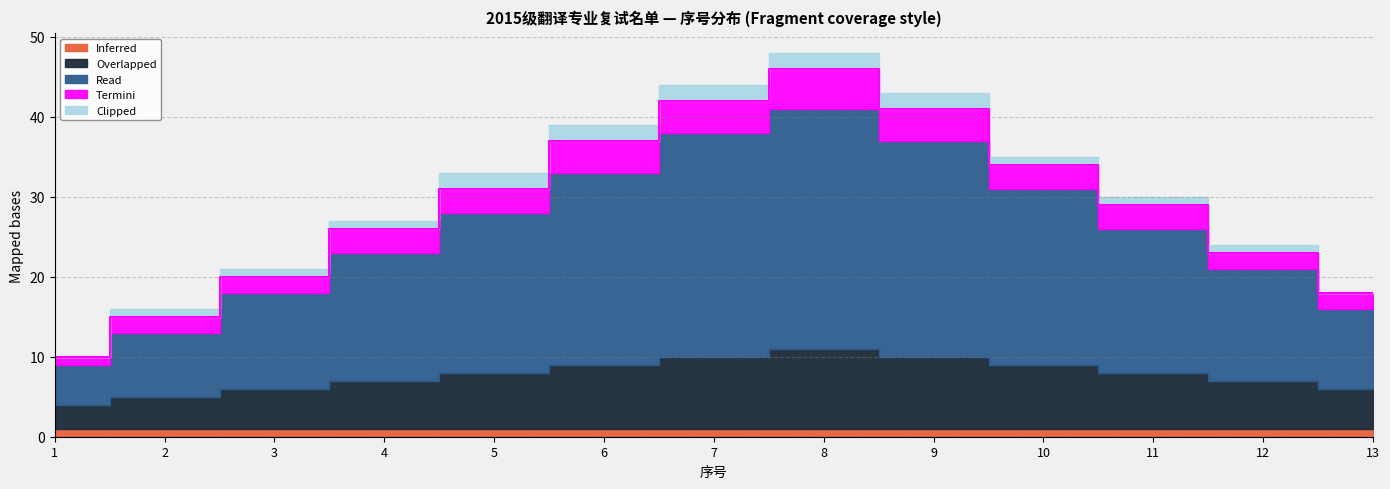

At 11, list the series in order from largest to smallest.

Read, Overlapped, Termini, Inferred, Clipped